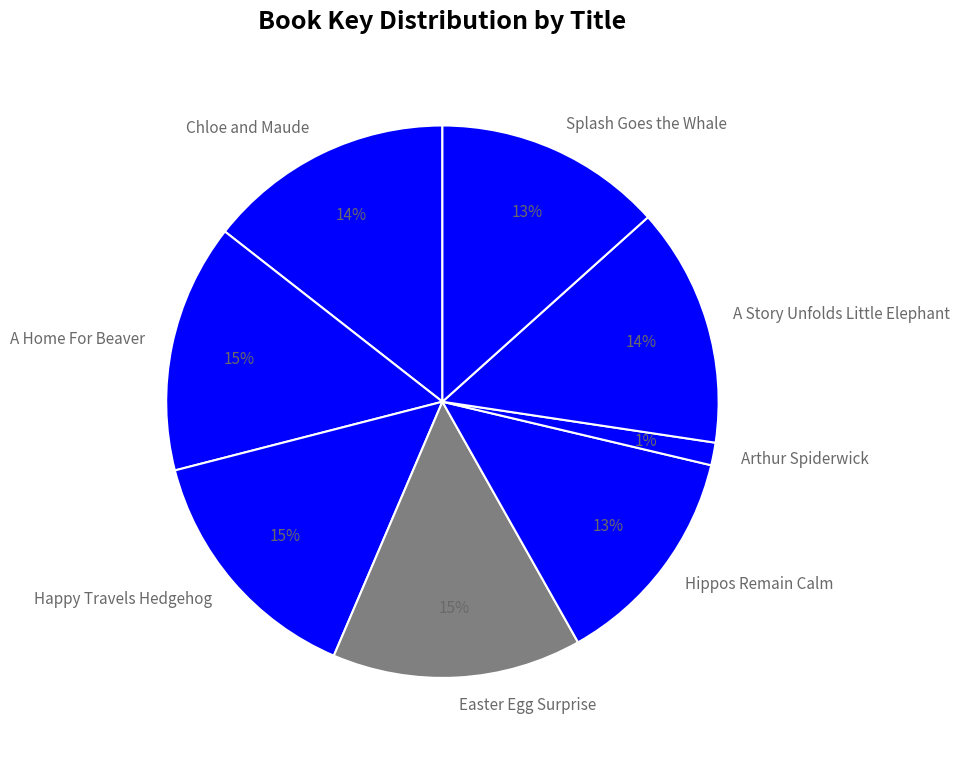

Does Hippos Remain Calm account for over 50% of the chart?

No